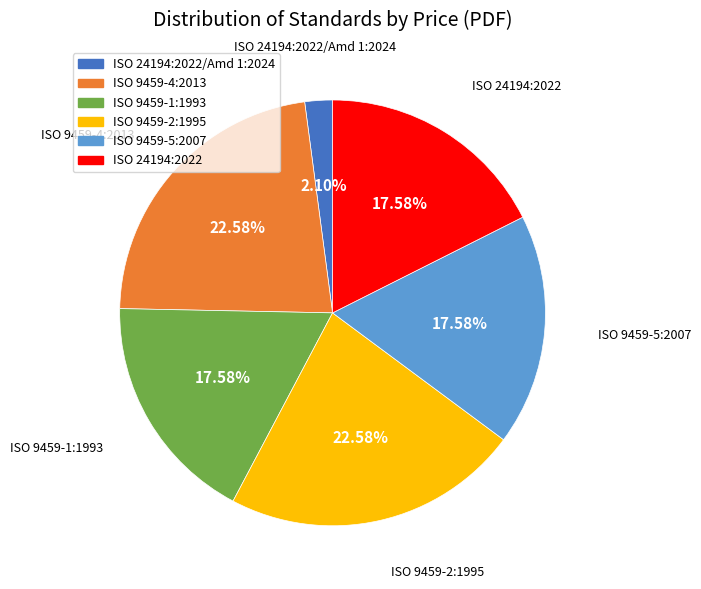

Is there a majority slice in this chart?

No